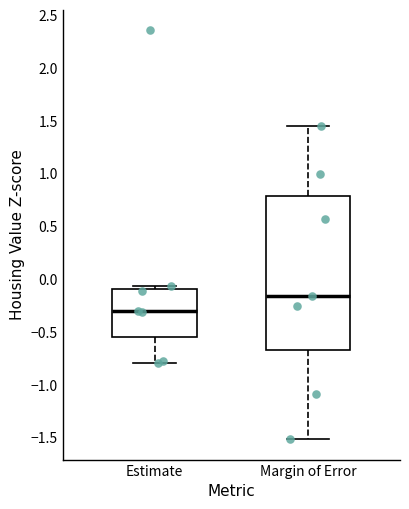

Comparing the boxes themselves (not the whiskers), which one is the tallest?

Margin of Error